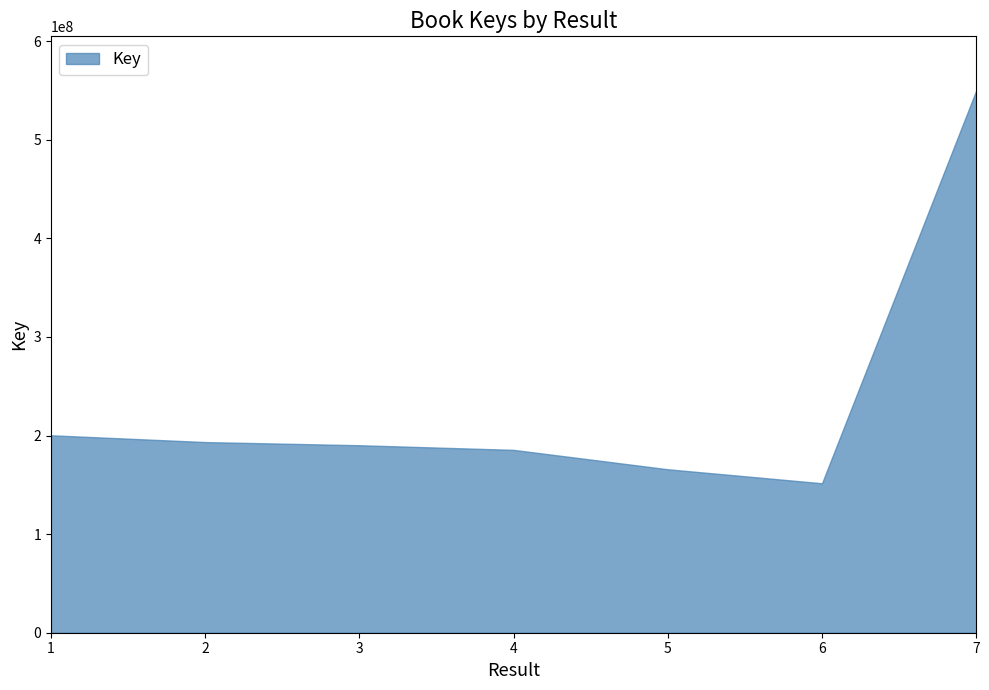

Read the value at 5.

165767502